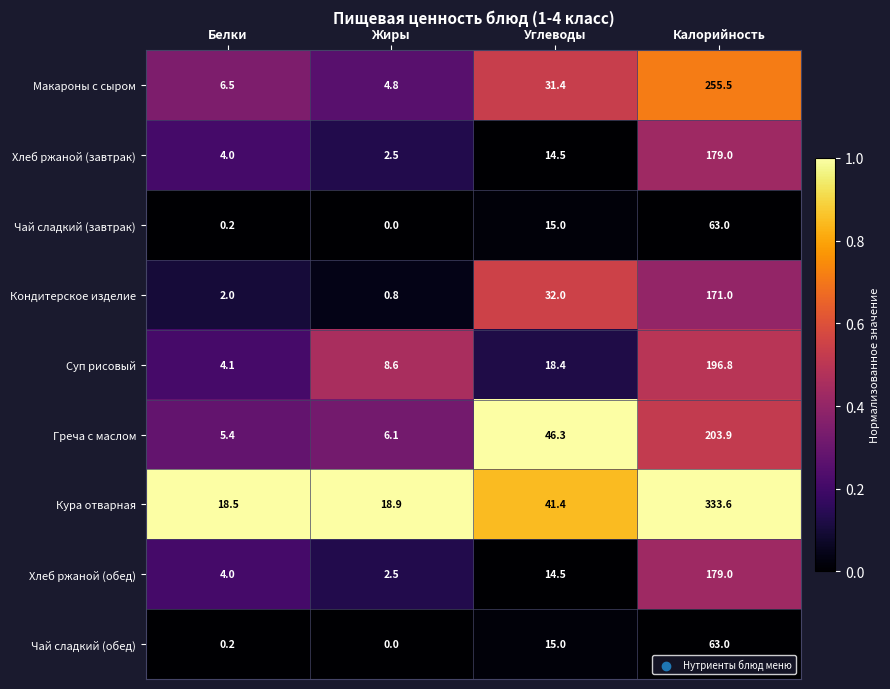

At which label is Чай сладкий (обед) closest to 31?

Углеводы